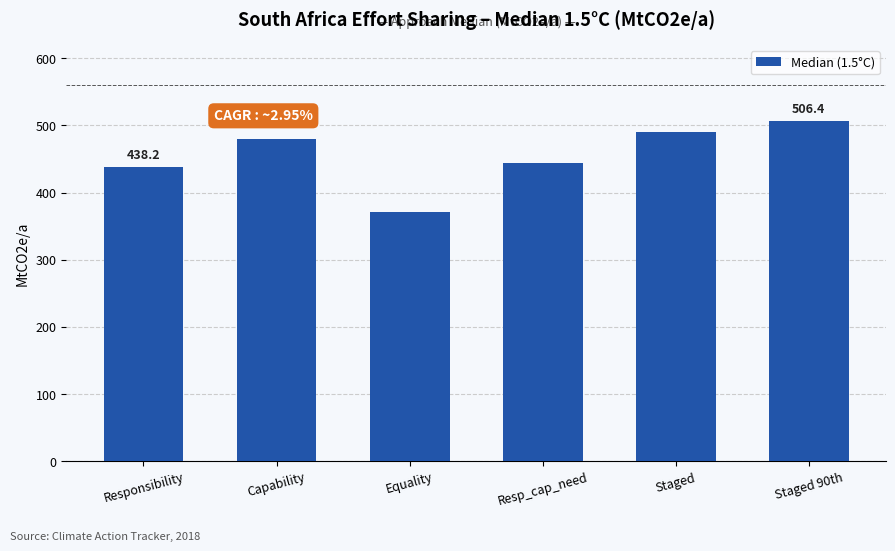

Reading right to left, extract all data points from this chart.

506.4	490.2	444.0	371.3	480.5	438.2